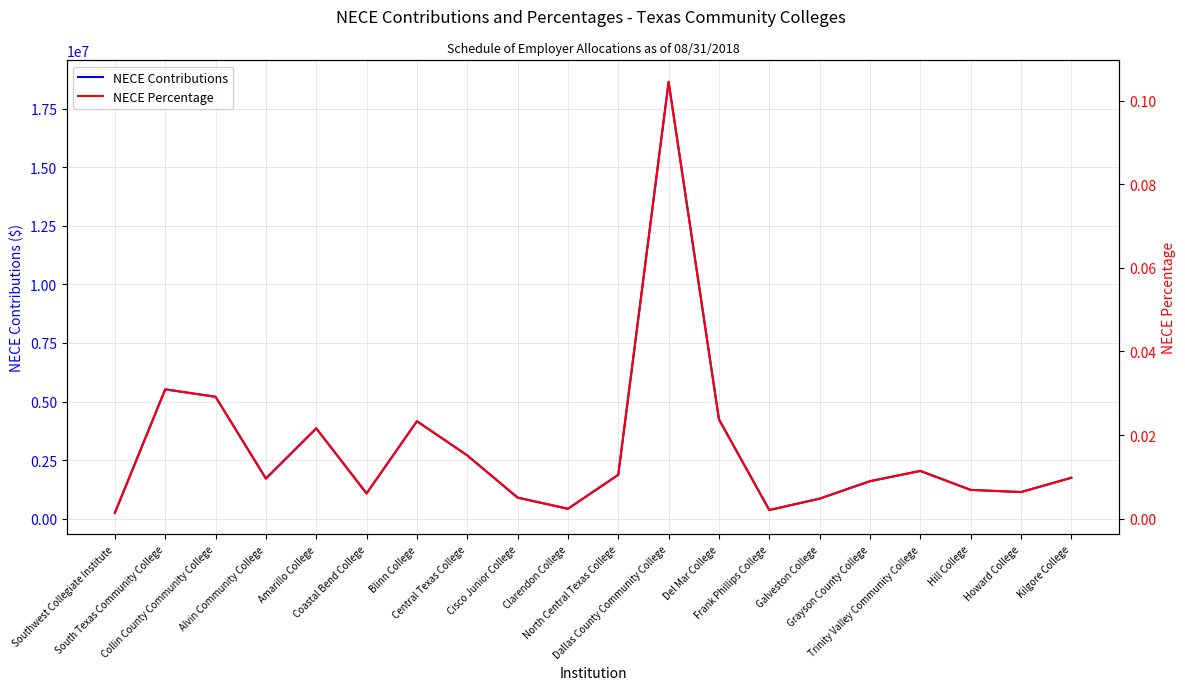

How many categories are shown in the chart?

20